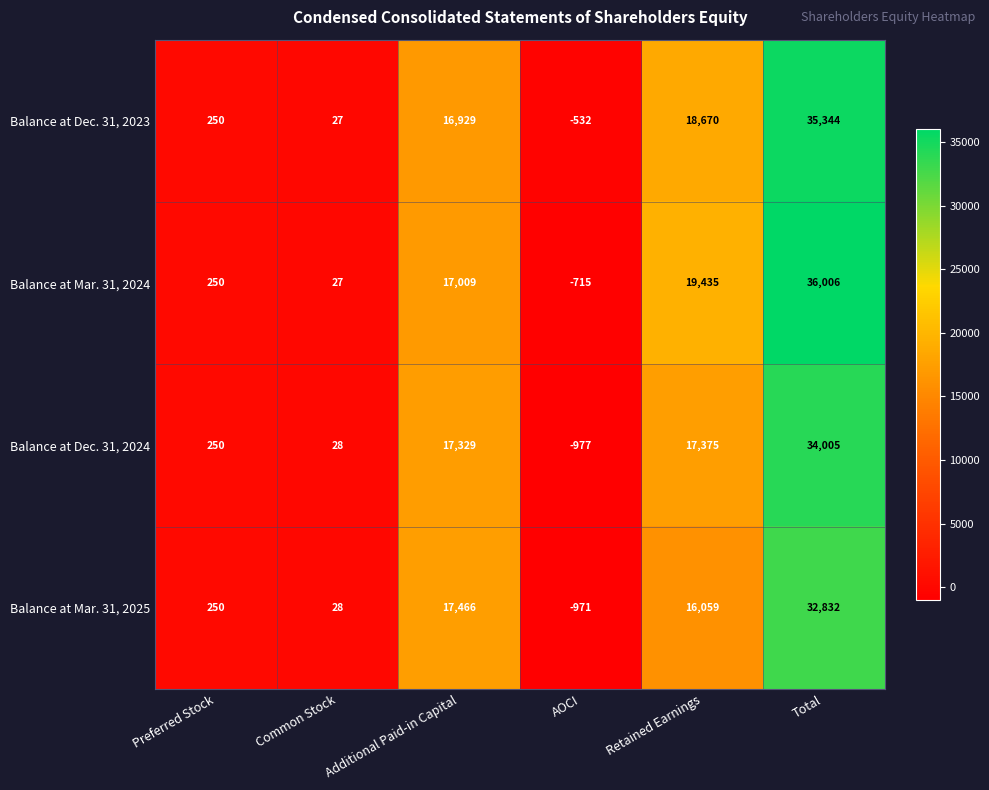

How many data points in Balance at Mar. 31, 2024 are less than 17009?

3